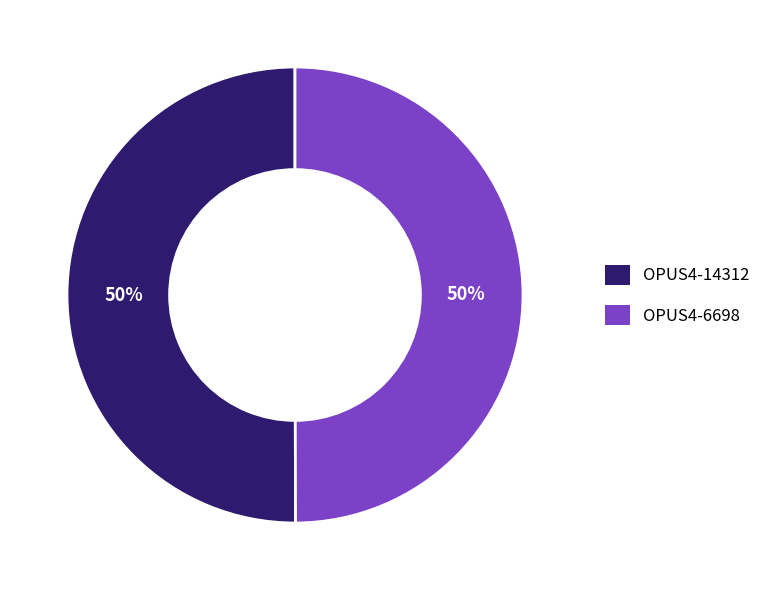

To the nearest percent, what portion does OPUS4-6698 represent?

50%